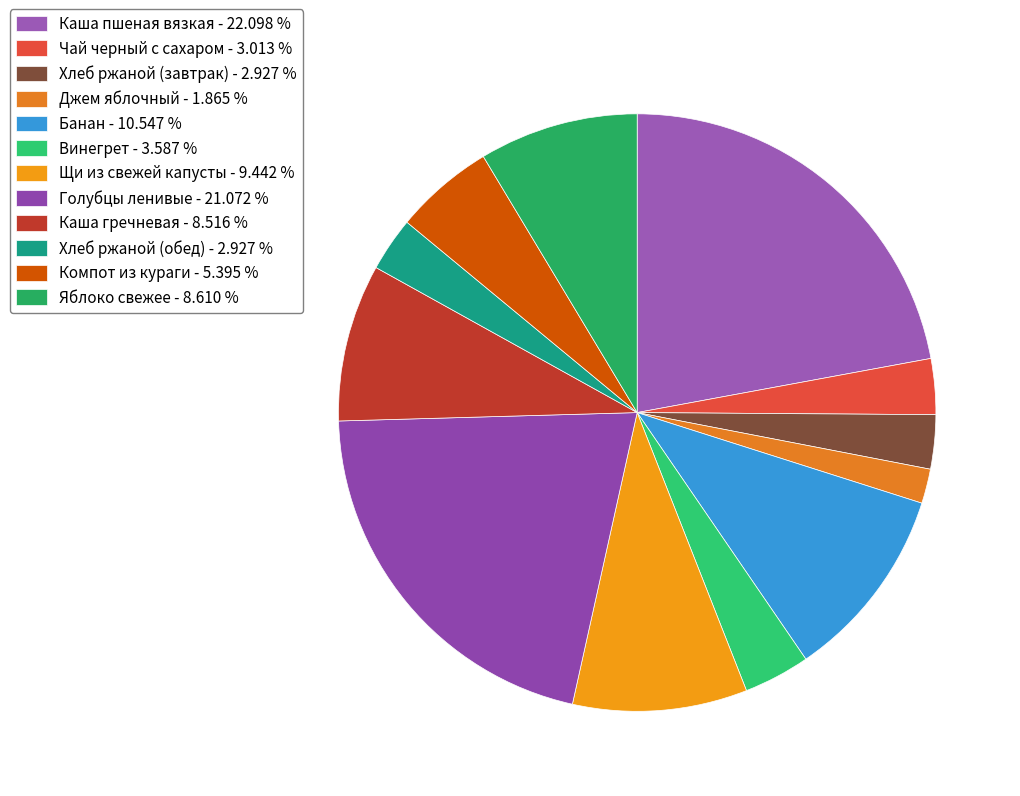

Rank the categories by value from lowest to highest.

Джем яблочный, Хлеб ржаной (завтрак), Хлеб ржаной (обед), Чай черный с сахаром, Винегрет, Компот из кураги, Каша гречневая, Яблоко свежее, Щи из свежей капусты, Банан, Голубцы ленивые, Каша пшеная вязкая